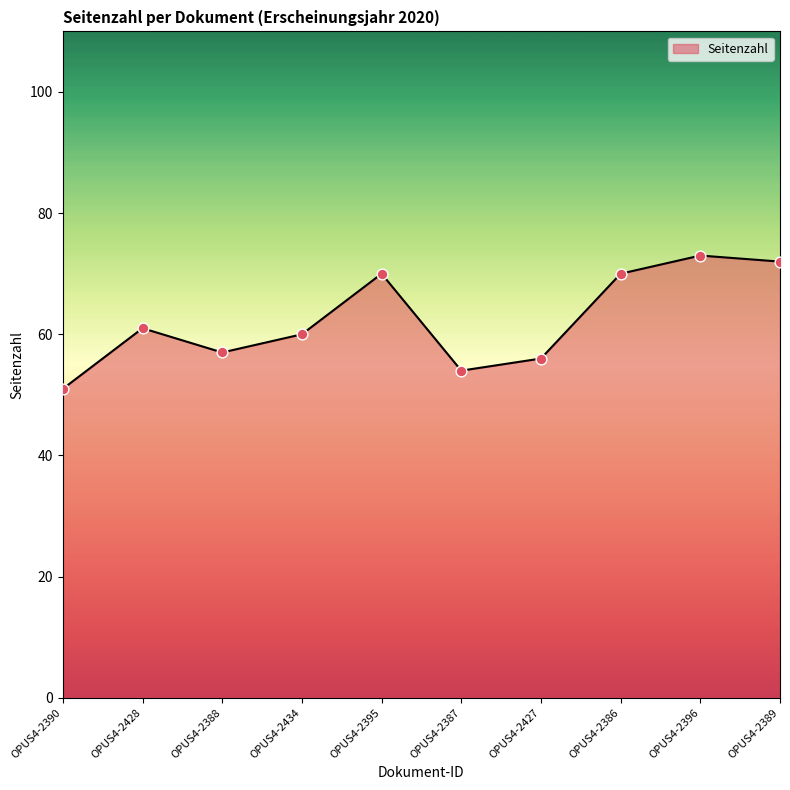

Which has a higher value, OPUS4-2428 or OPUS4-2434?

OPUS4-2428